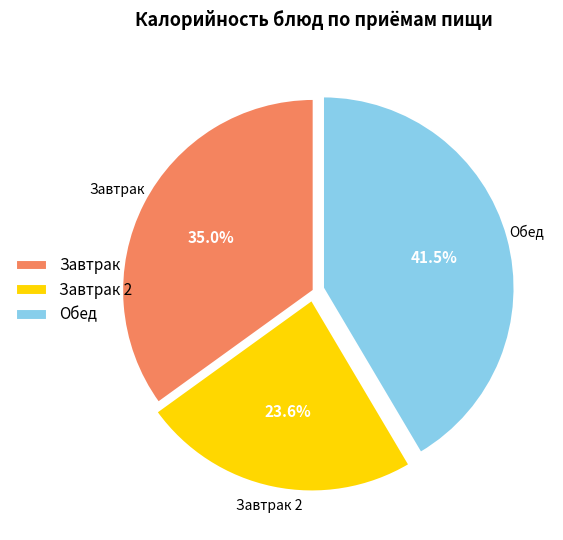

Which category has the smallest portion of the pie?

Завтрак 2